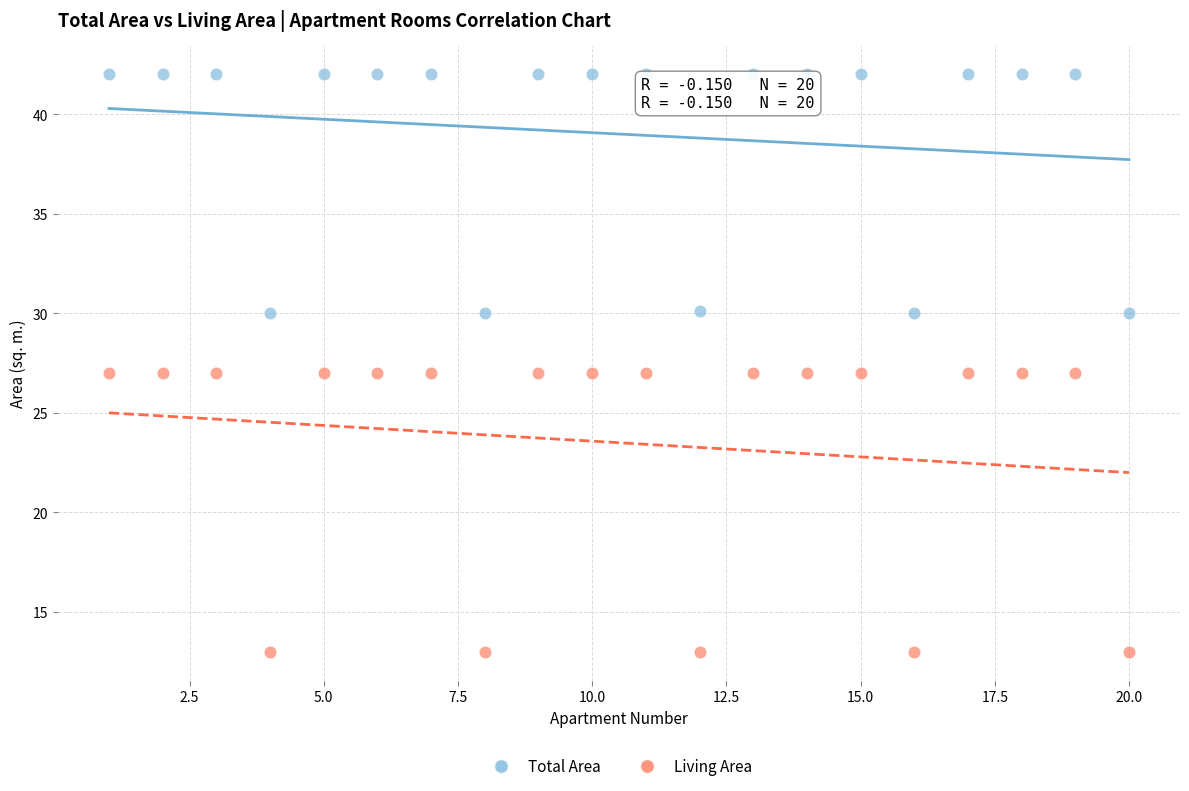

What are all the series names shown in the legend?

Total Area, Living Area